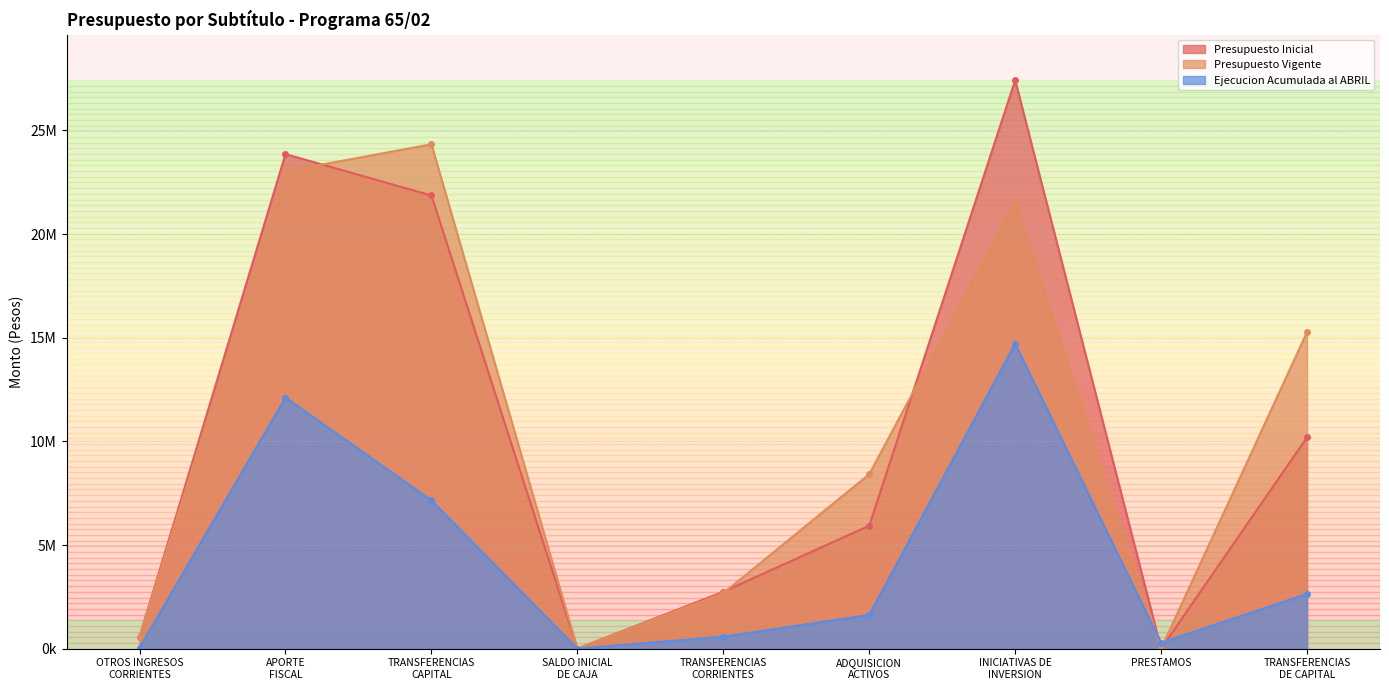

Where is the first local minimum for Ejecucion Acumulada al ABRIL?

SALDO INICIAL
DE CAJA